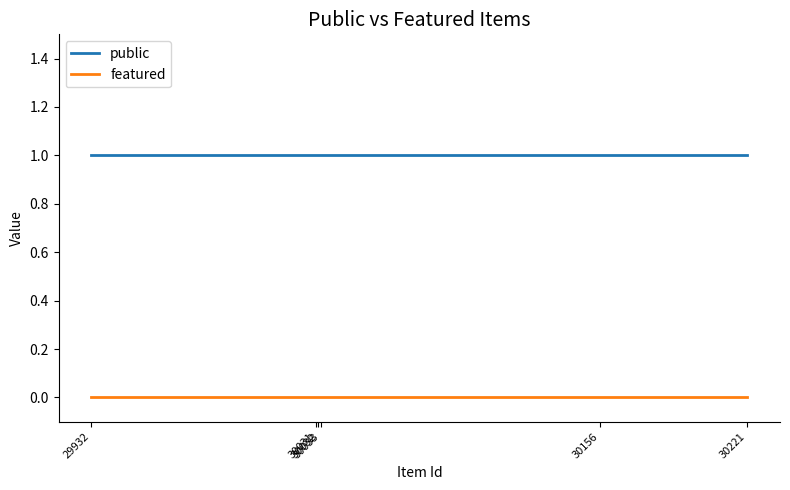

Which category has the lowest value across all series?

30221